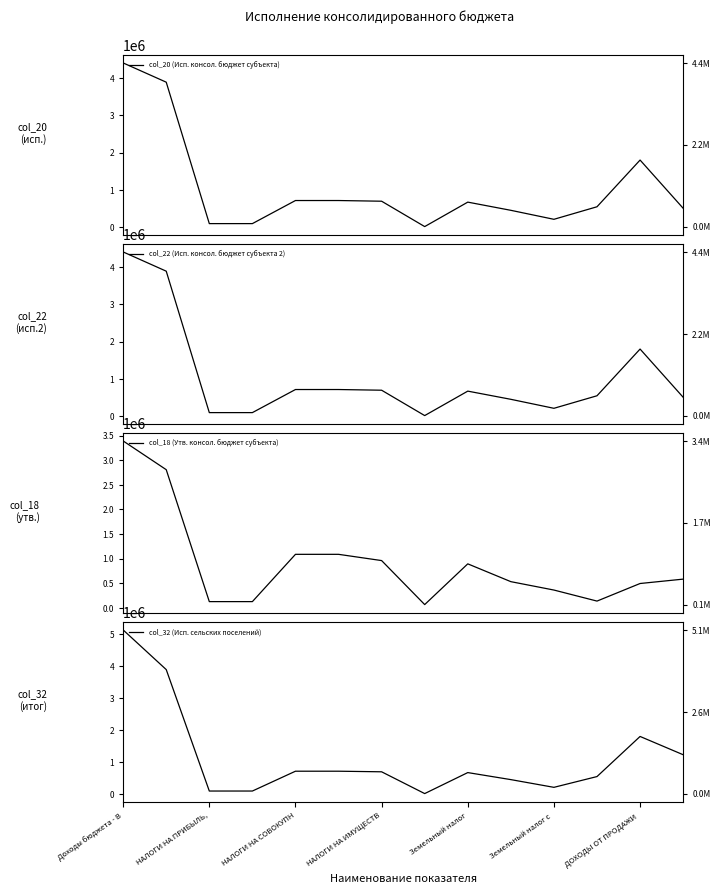

Rank the categories by col_22 (Исп. консол. бюджет субъекта 2) value from lowest to highest.

7, НАЛОГИ НА СОВОКУПН, НАЛОГИ НА ИМУЩЕСТВ, 10, 9, 13, 11, 8, ДОХОДЫ ОТ ПРОДАЖИ , Земельный налог, Земельный налог с , 12, НАЛОГИ НА ПРИБЫЛЬ,, Доходы бюджета - В